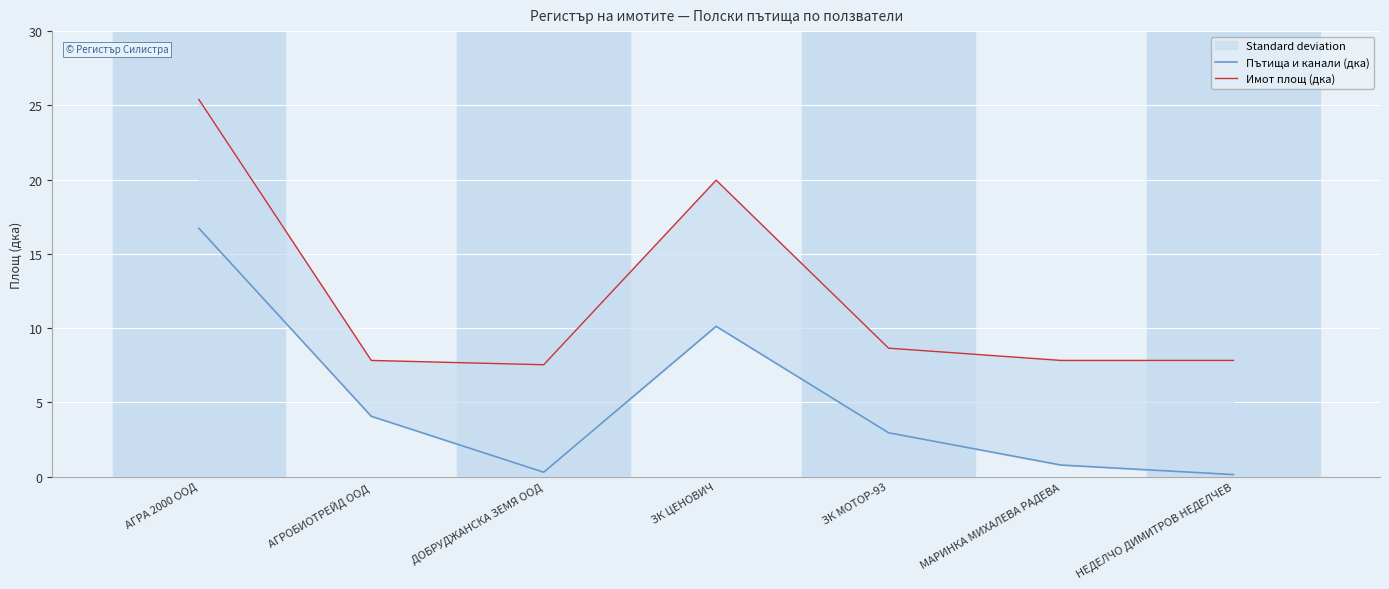

Where does the Пътища и канали (дка) series first go above 2?

АГРА 2000 ООД